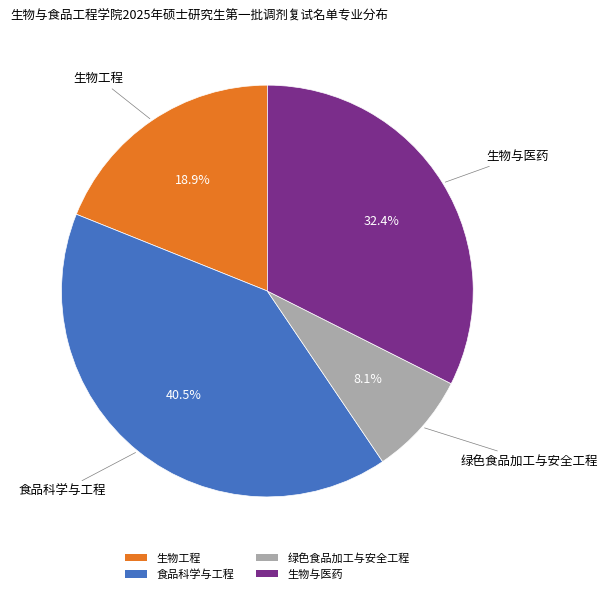

Is there any slice that represents more than half of the pie?

No